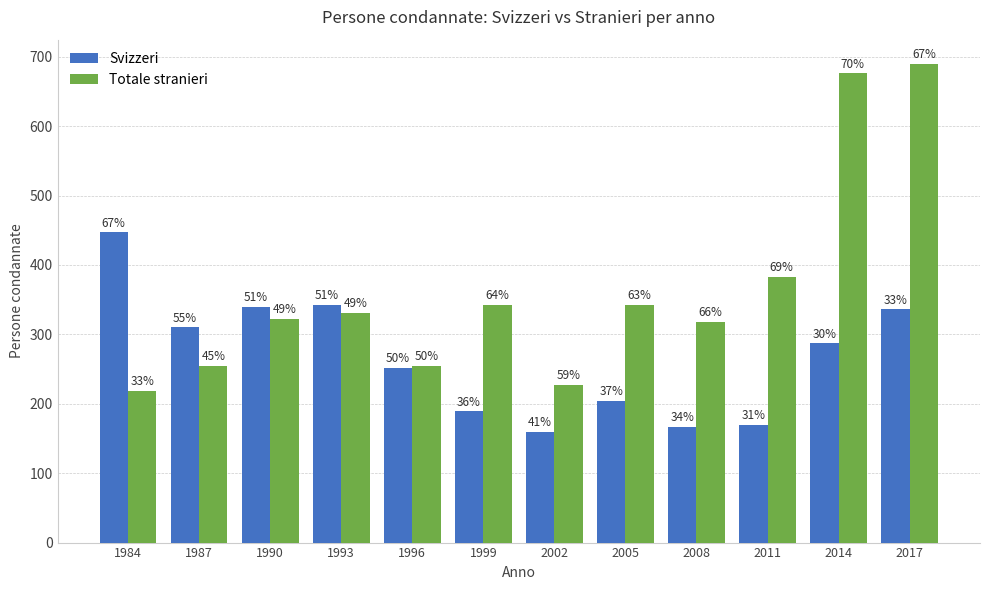

What is the value of the Totale stranieri bar at the 10th from the left?

383